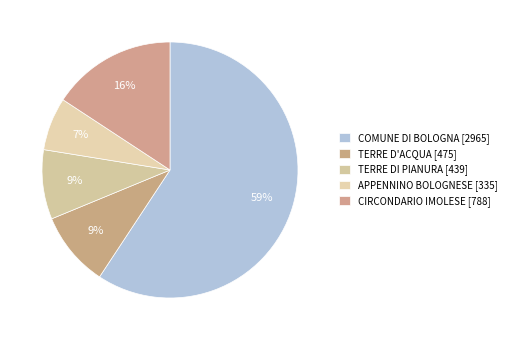

Which slice is the largest?

COMUNE DI BOLOGNA